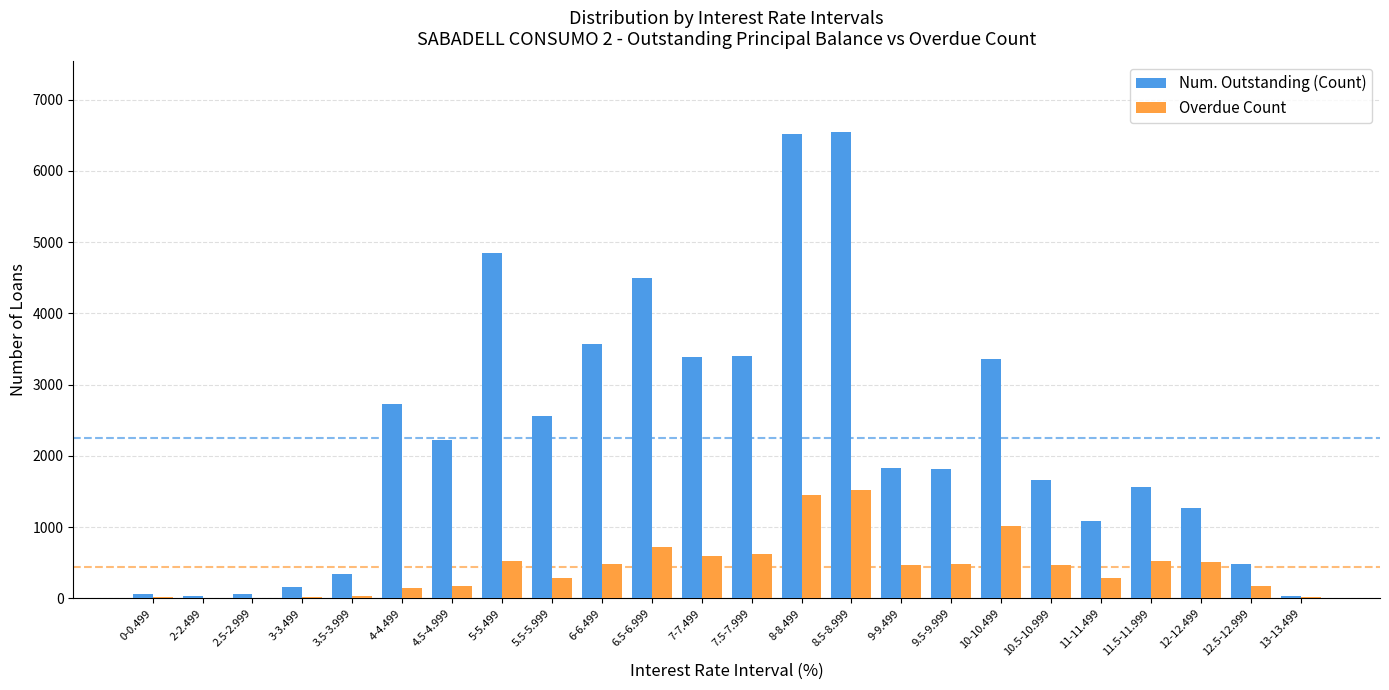

What is the maximum value shown in the chart?

6551